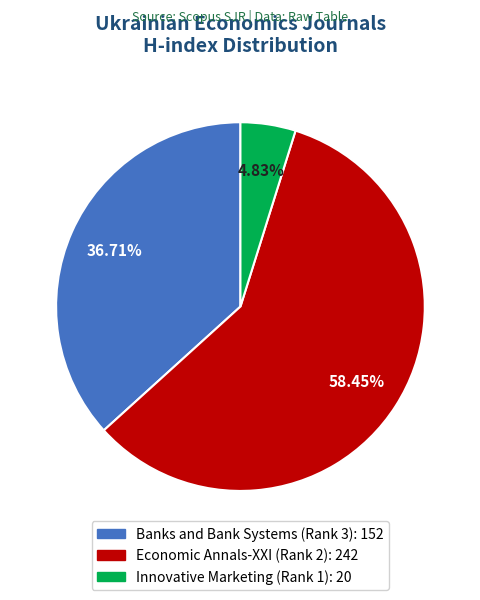

How many segments does this pie chart have?

3